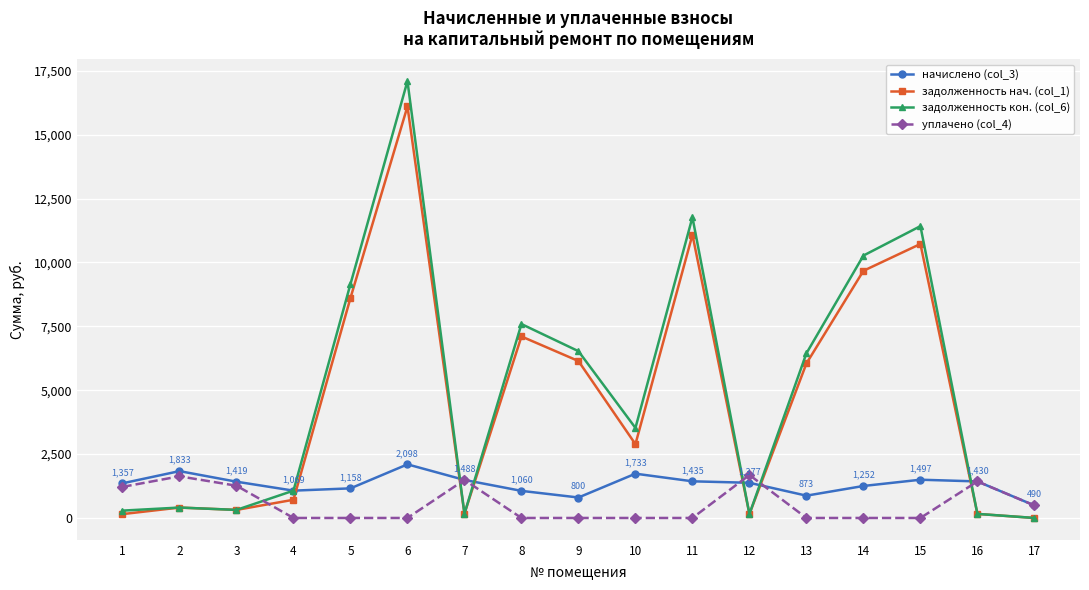

How many intersections are there between задолженность нач. (col_1) and начислено (col_3)?

6